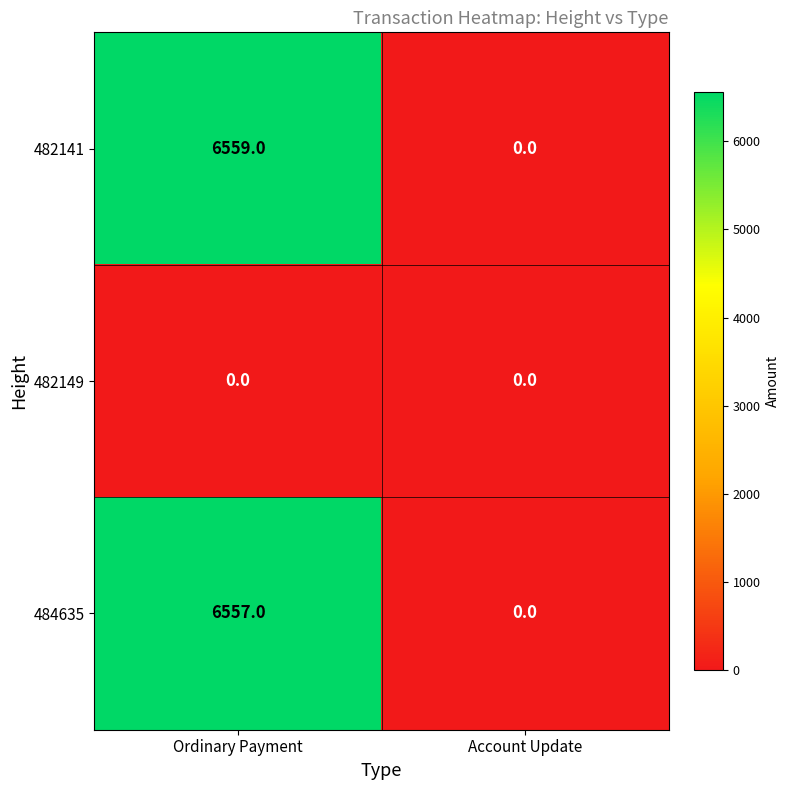

At which category is the sum across all series the highest?

Ordinary Payment